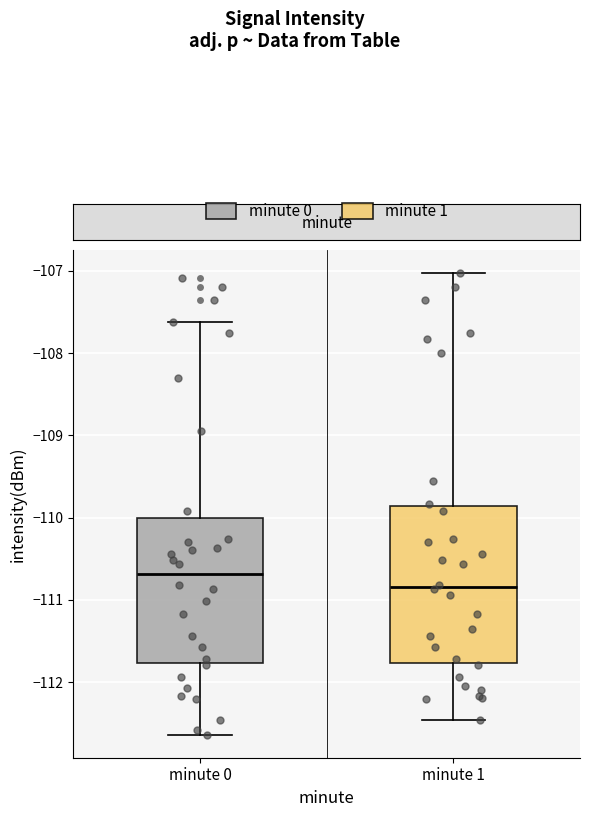

Which box has the highest median line?

minute 0